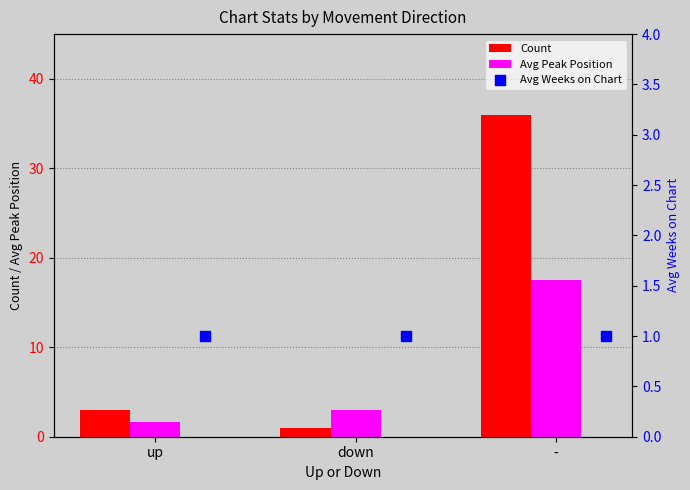

Which series has the largest Y range (max minus min)?

Count